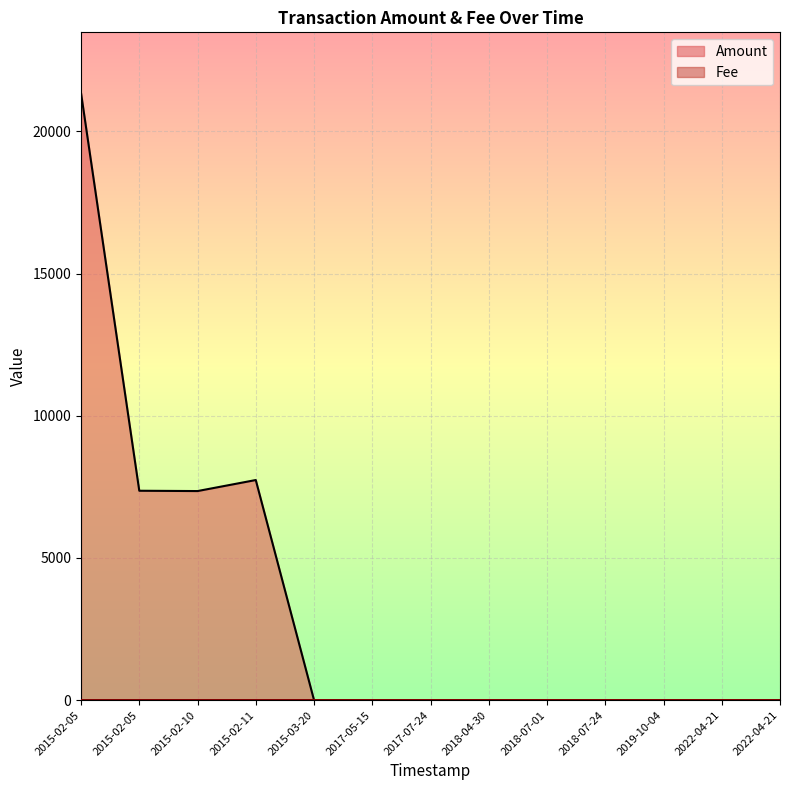

At which label does Fee reach its minimum?

2022-04-21